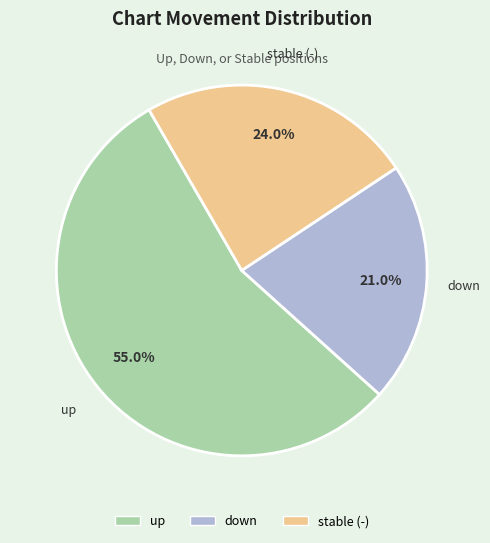

To the nearest percent, what is the difference between the largest and smallest slice percentages?

34%